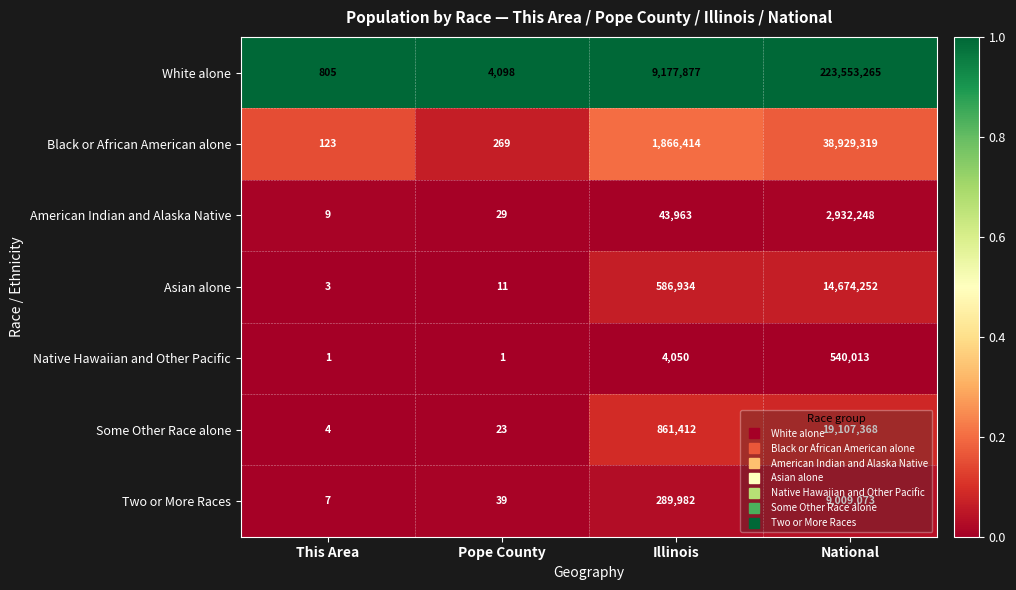

What is the total value across all series at This Area?

952